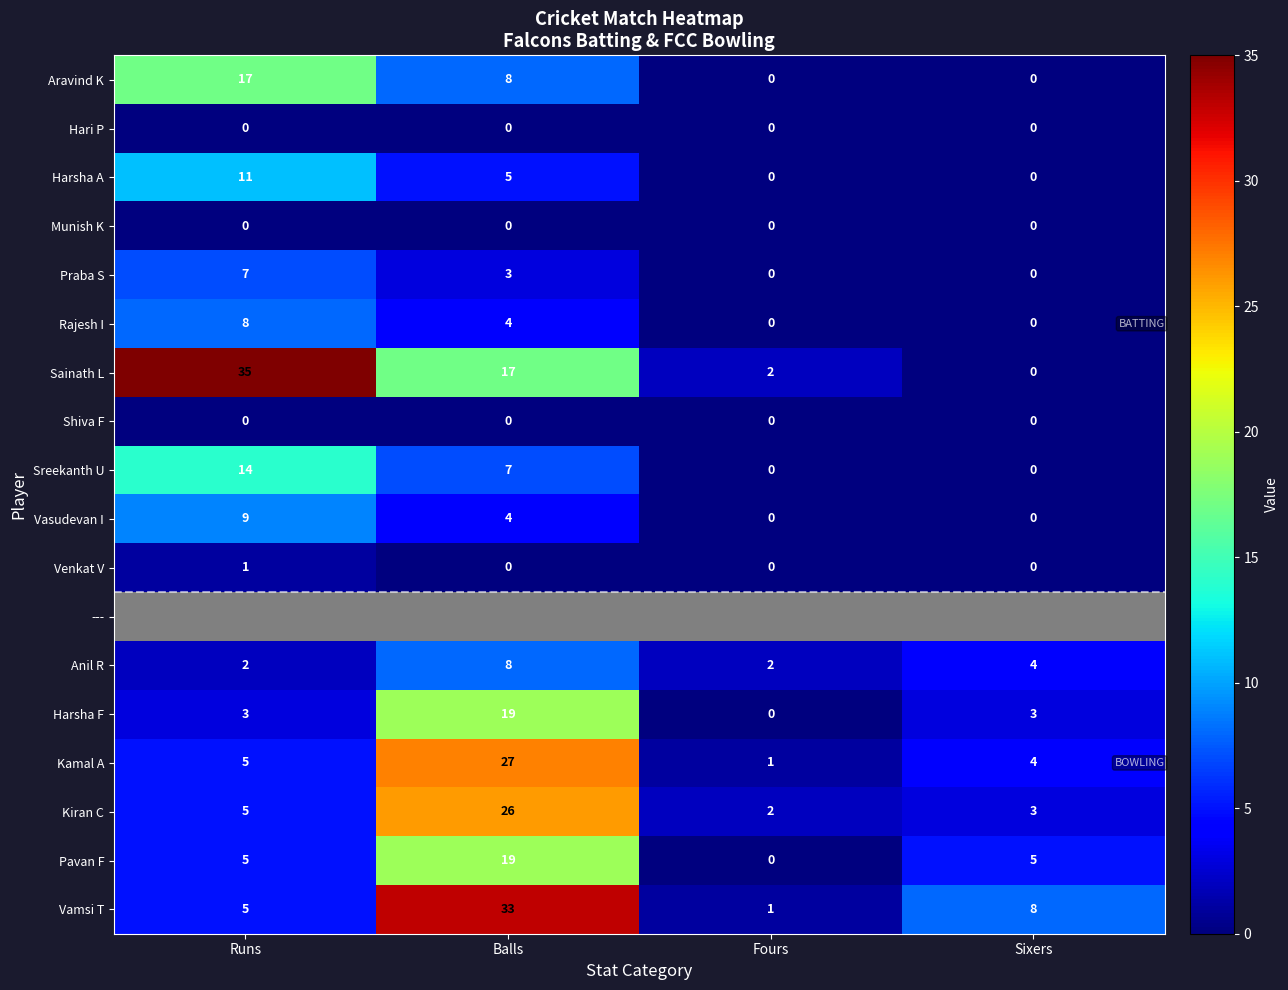

The value of Sainath L at Sixers is 12.1. True or false?

False